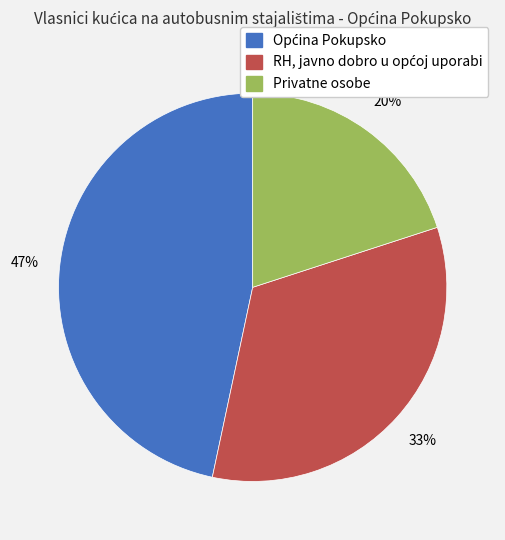

The Privatne osobe slice represents 20% of the pie. True or false?

True